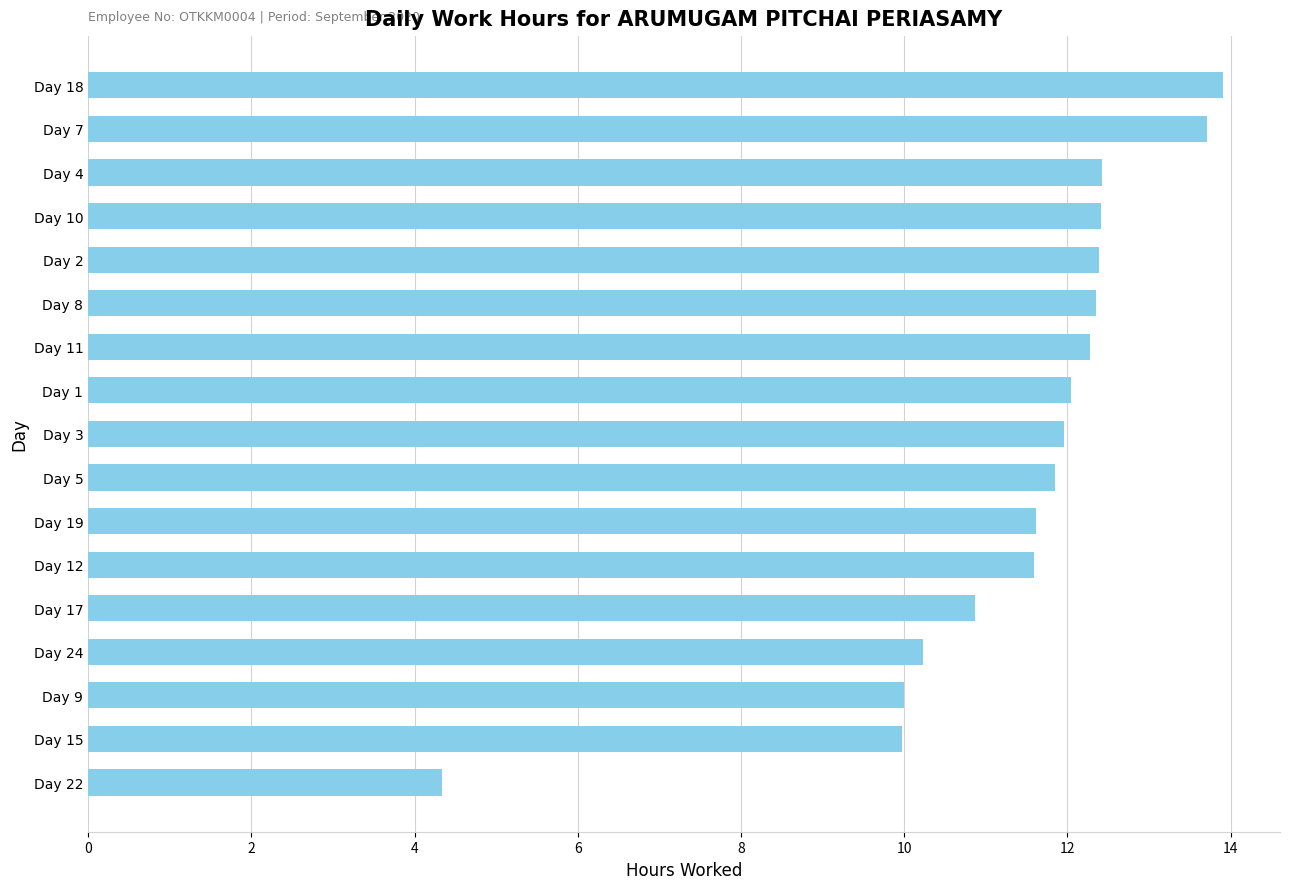

Which category has the highest value across all series?

Day 18